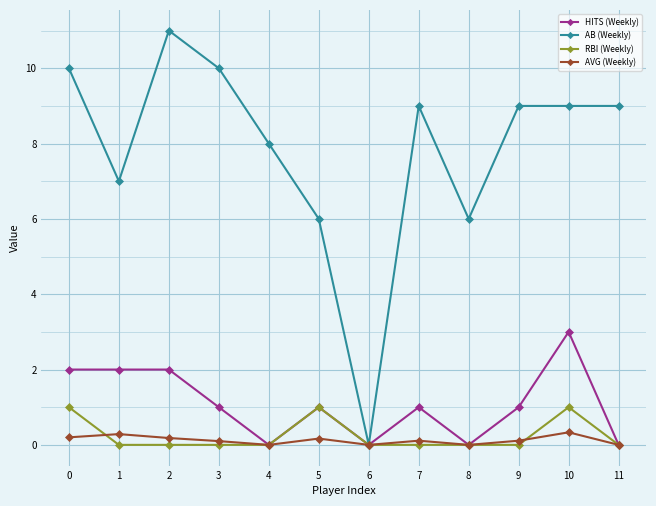

What is the difference between the AB (Weekly) values at 1 and 6?

7.0